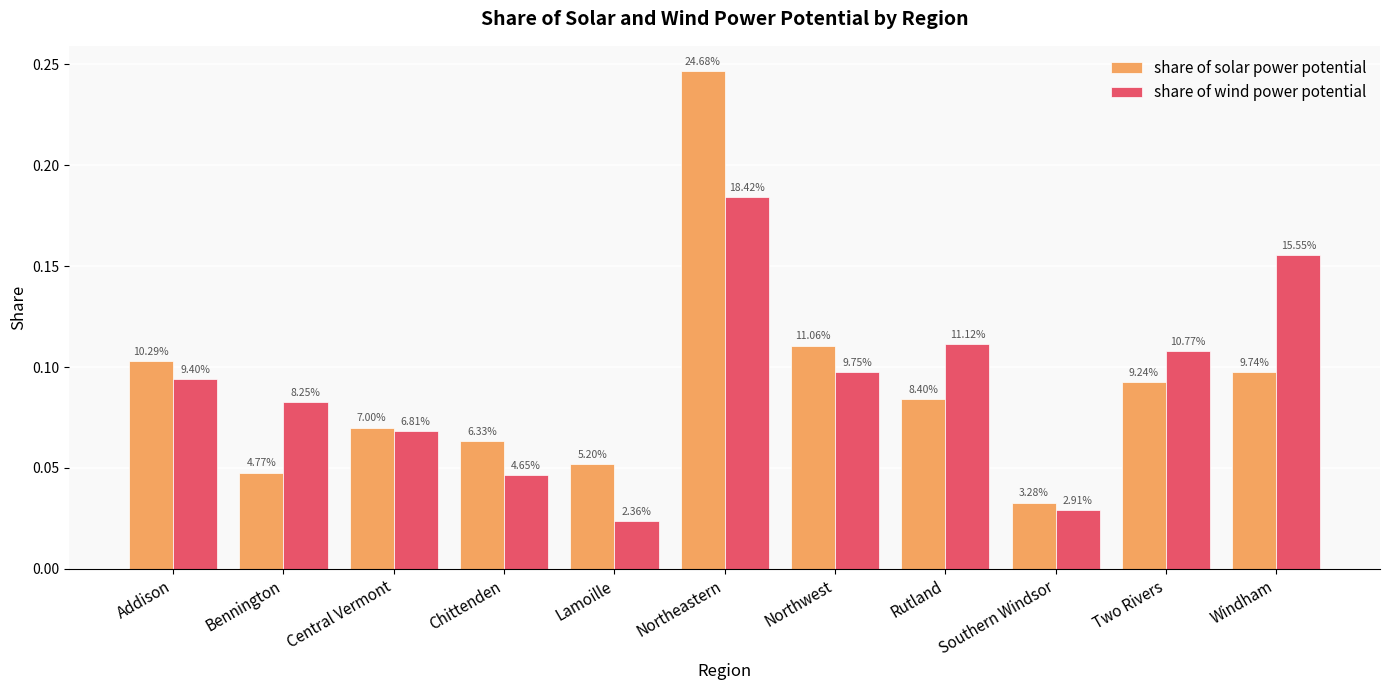

What value does the share of solar power potential series have at Northwest?

0.1